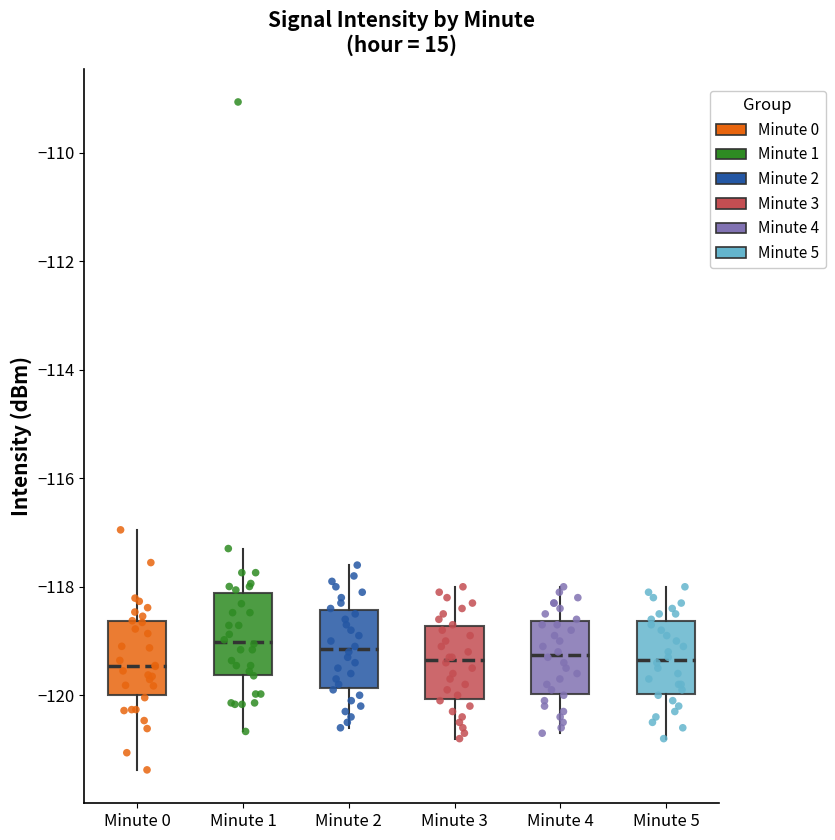

Reading left to right, transcribe this box plot: for each box, give where its median line is, the range the box spans, and where its two whiskers end, as read against the y-axis. The values are not printed on the chart, so give them approximately, as read against the axis.

Minute 0: median -119.4, box -120.0 to -118.6, whiskers -121.4 to -117.0
Minute 1: median -119.0, box -119.6 to -118.2, whiskers -120.6 to -117.2
Minute 2: median -119.2, box -119.8 to -118.4, whiskers -120.6 to -117.6
Minute 3: median -119.4, box -120.0 to -118.8, whiskers -120.8 to -118.0
Minute 4: median -119.2, box -120.0 to -118.6, whiskers -120.6 to -118.0
Minute 5: median -119.4, box -120.0 to -118.6, whiskers -120.8 to -118.0